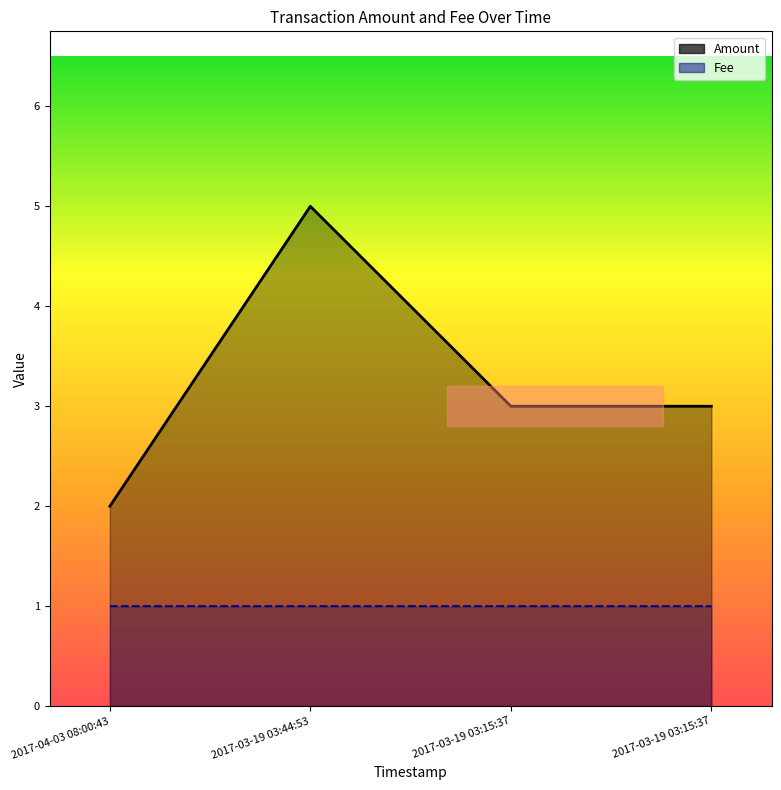

How many interior local peaks does the Amount series have?

1